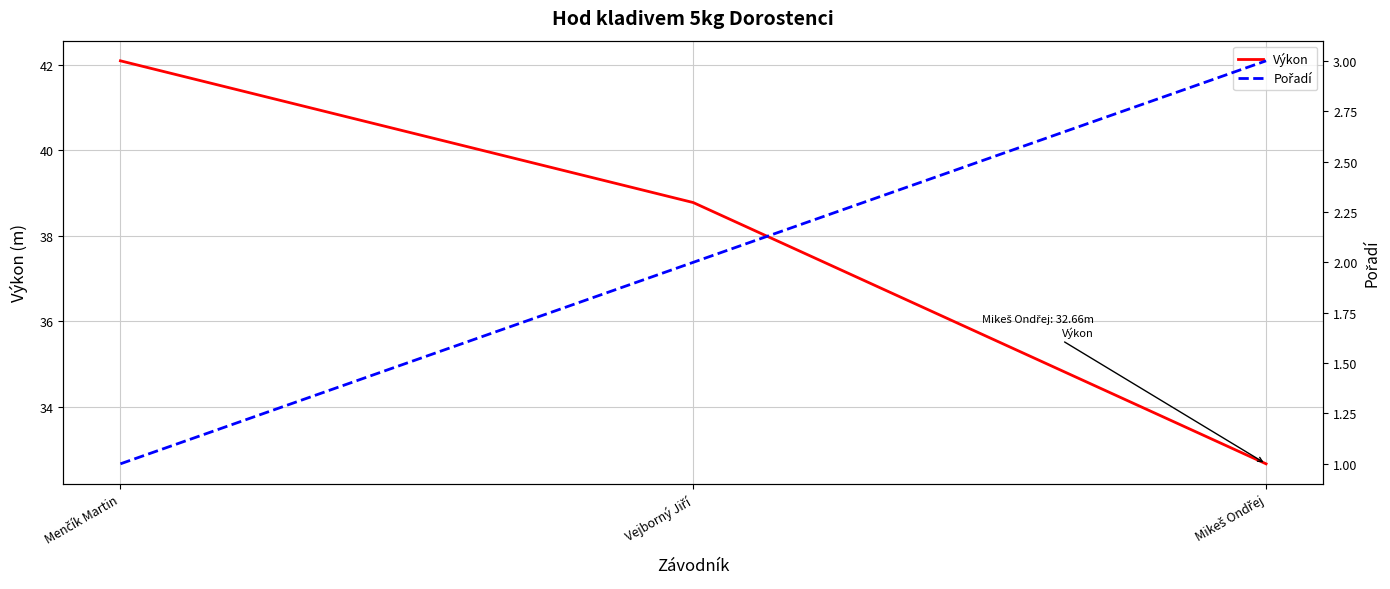

Which series changed the most between Vejborný Jiří and Mikeš Ondřej?

Výkon